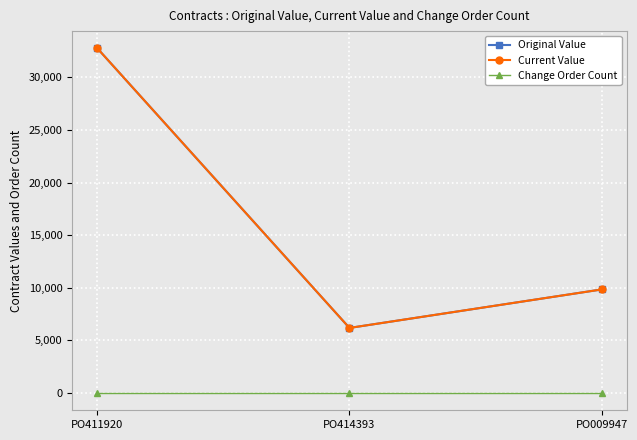

Is this an area chart (filled region under the line)?

No